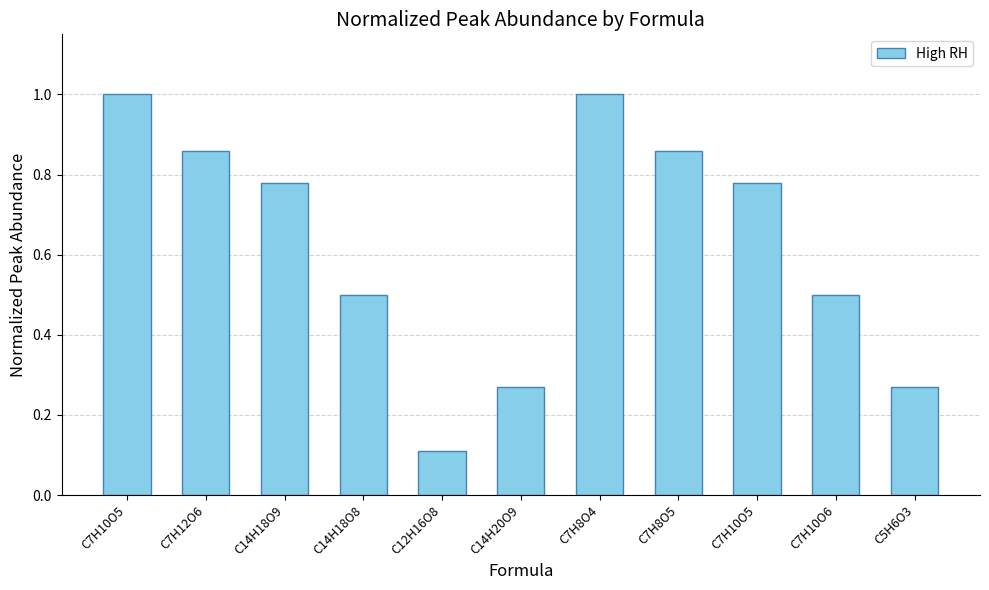

How many bars are there in total?

11